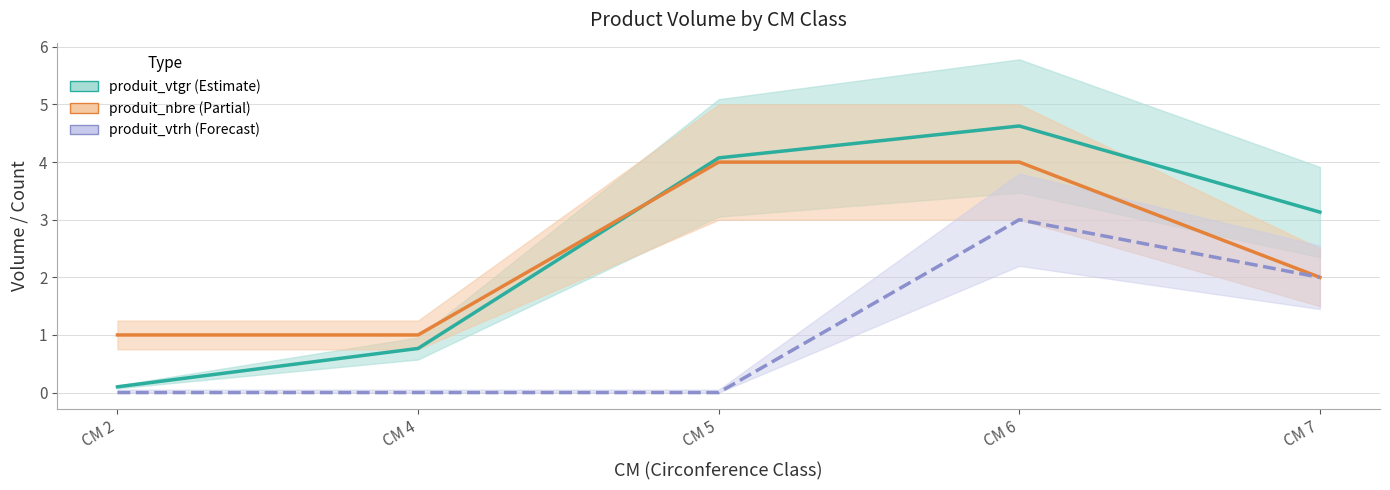

How many data points in produit_vtrh are above 0?

2